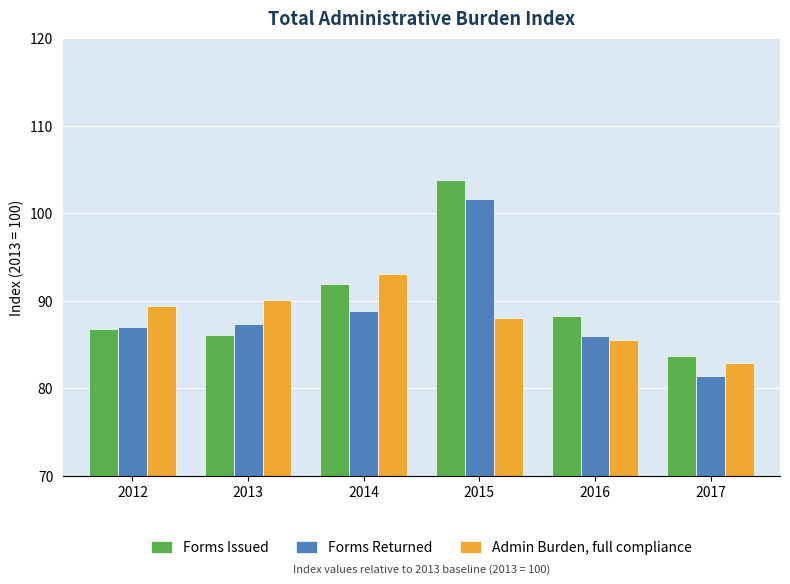

What is the difference between the maximum and second lowest values in the Admin Burden, full compliance series?

7.5